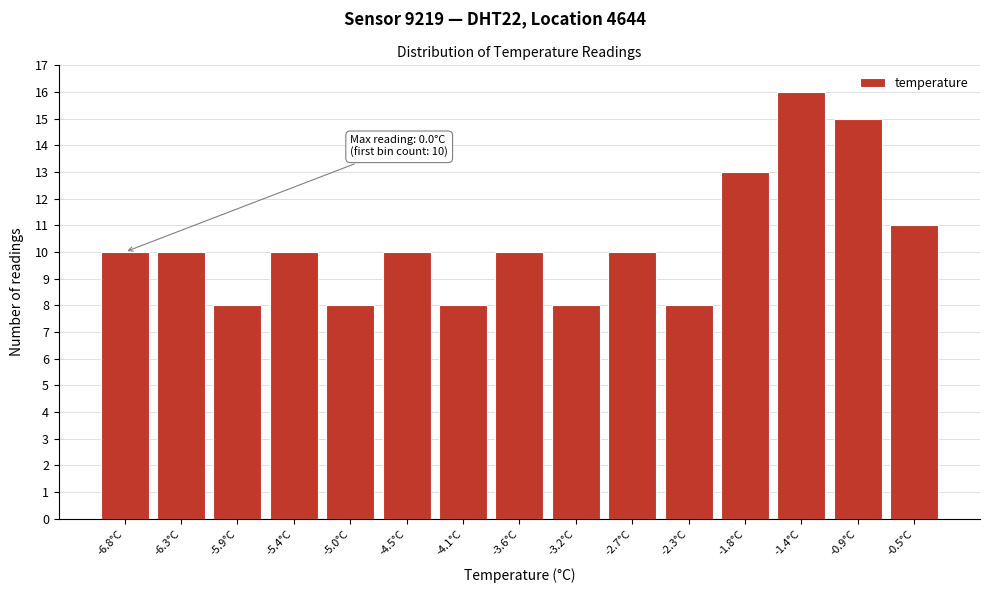

Reading left to right, what are all the values shown in this chart?

-6.8°C=10	-6.3°C=10	-5.9°C=8	-5.4°C=10	-5.0°C=8	-4.5°C=10	-4.1°C=8	-3.6°C=10	-3.2°C=8	-2.7°C=10	-2.3°C=8	-1.8°C=13	-1.4°C=16	-0.9°C=15	-0.5°C=11